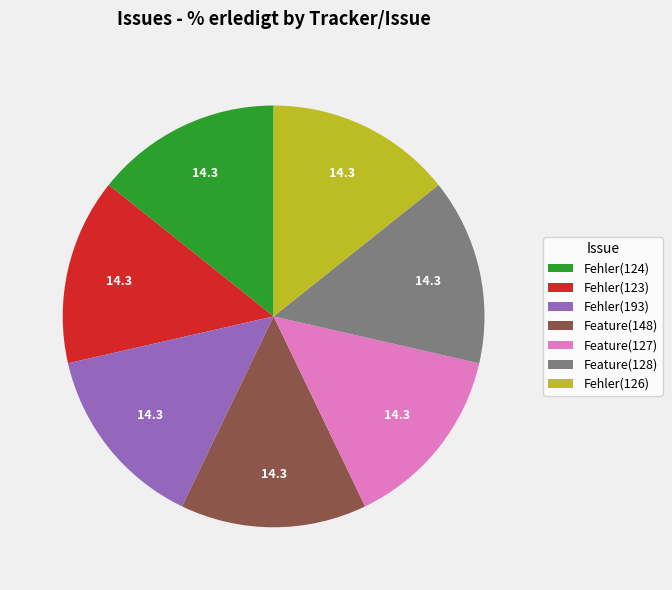

Does Fehler(123) represent more than half of the total?

No